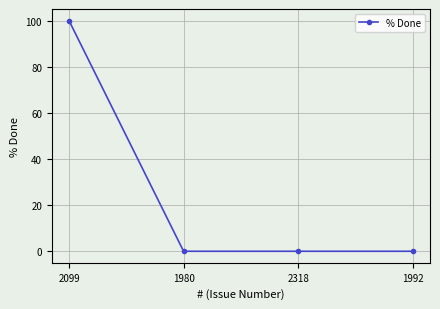

Count the number of categories in the chart.

4